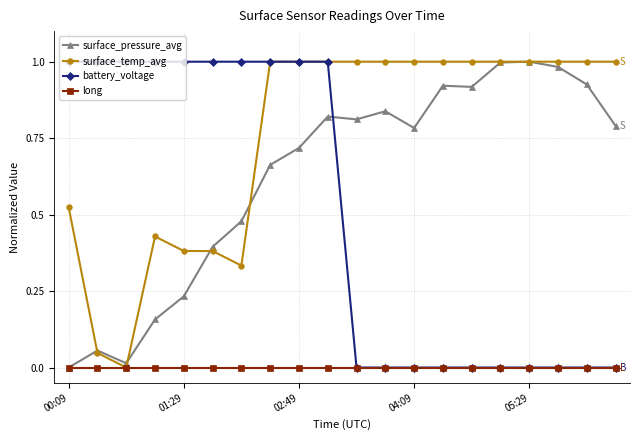

List the series in order of their overall mean, highest first.

surface_temp_avg, surface_pressure_avg, battery_voltage, long